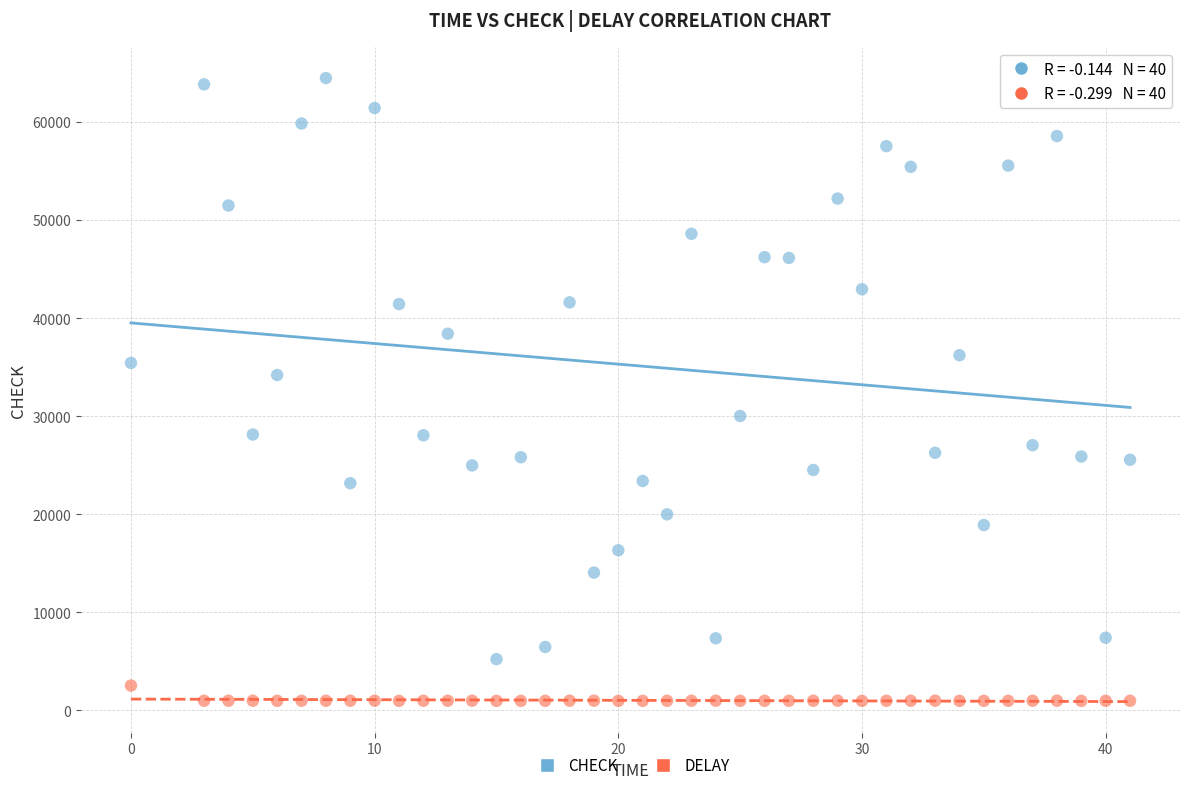

Across all series, what Y value is closest to 32718?

34193